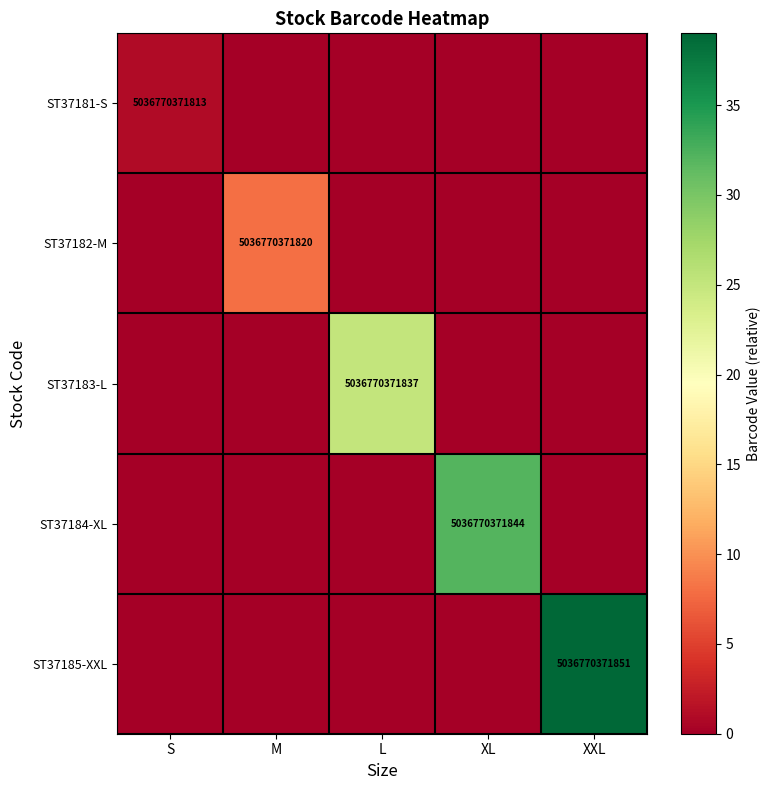

True or false: ST37185-XXL has a value of 8074128236913 at XXL.

False